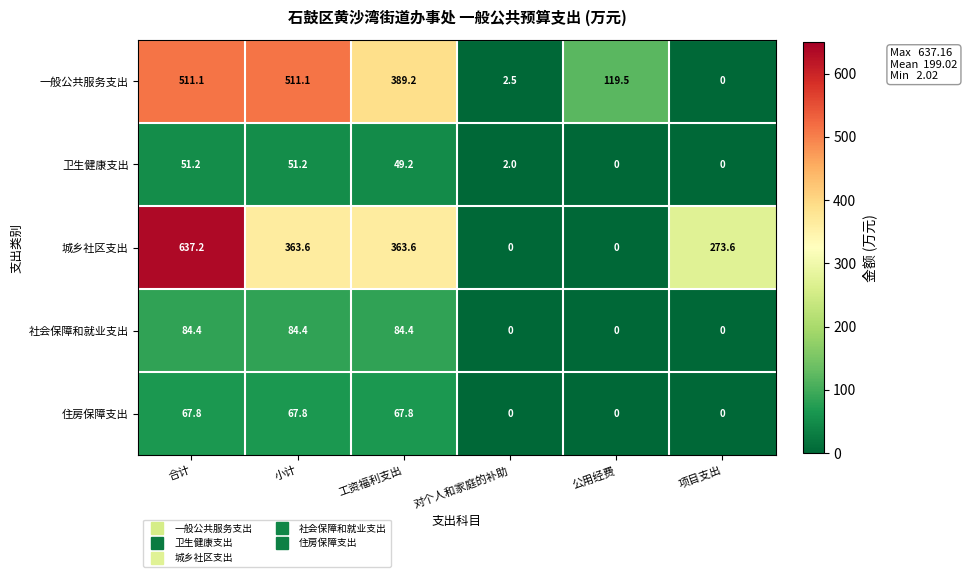

Which series has the widest spread of values?

城乡社区支出